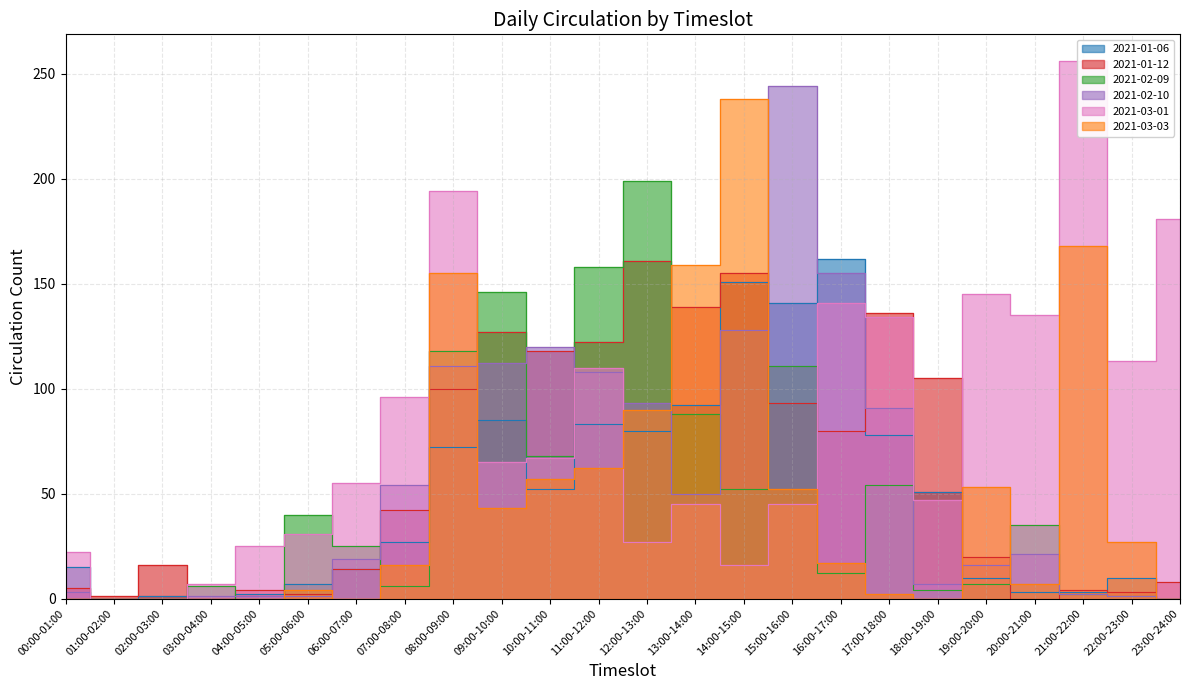

Read the 2021-01-06 value at 15:00-16:00.

141